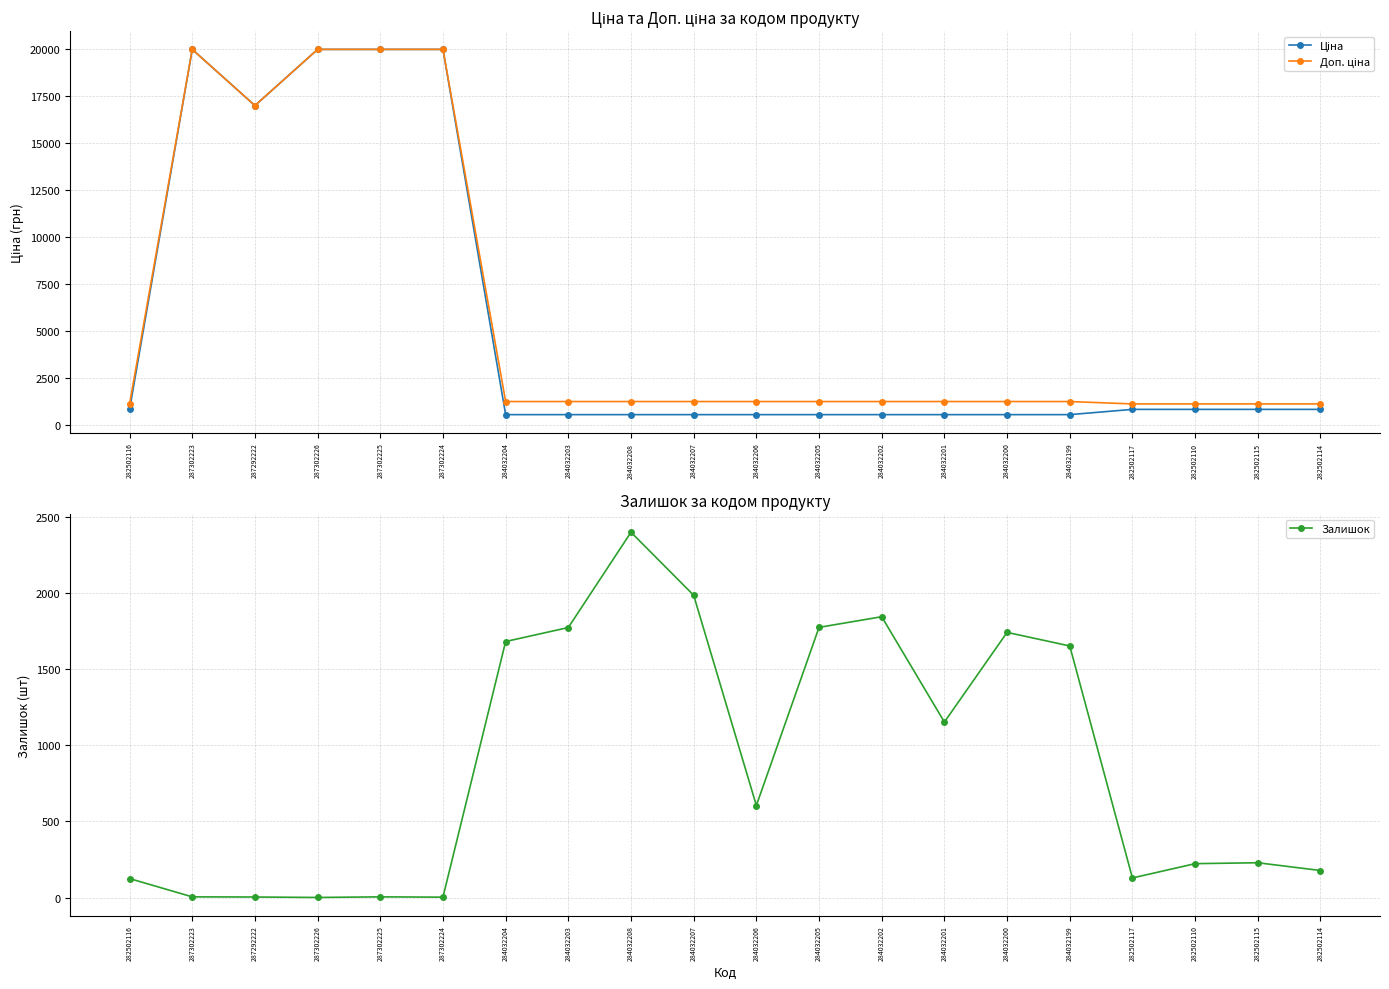

What is the label of the 1st point from the left?

282502116